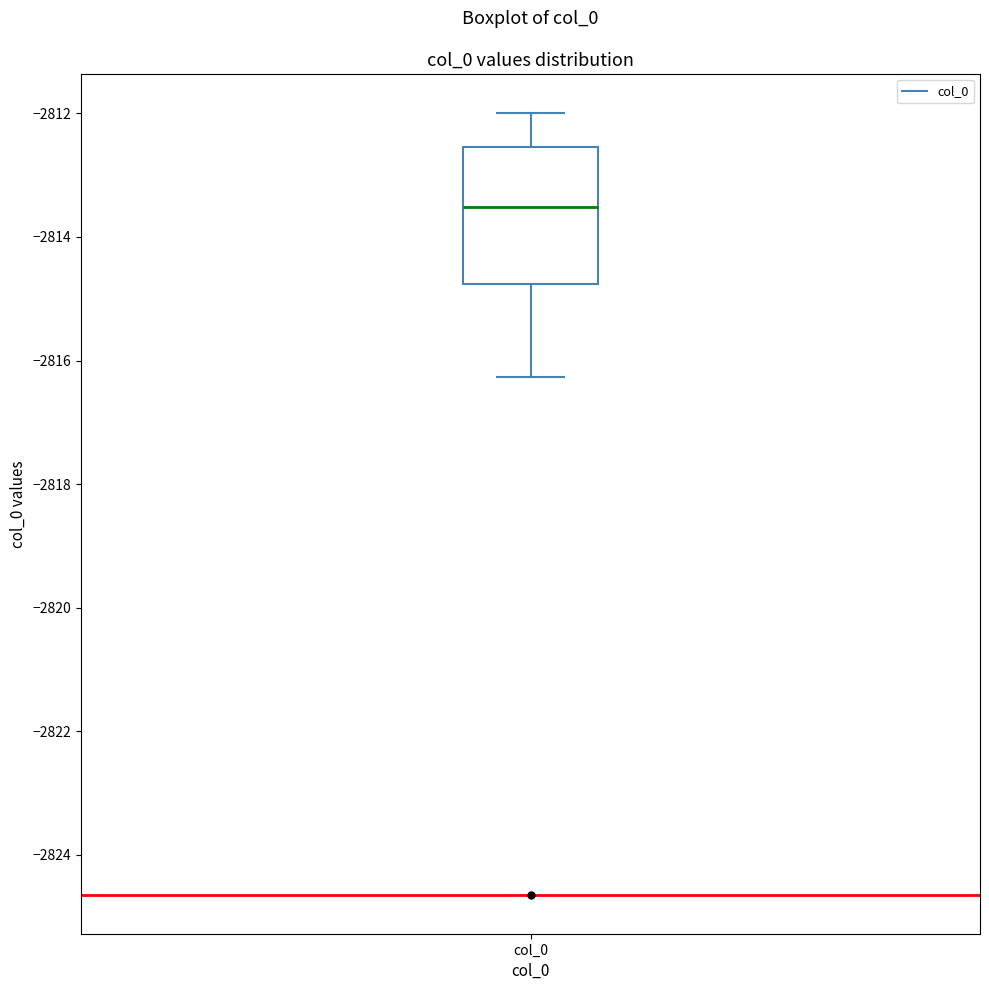

Transcribe this box plot: give where the median line is, the range the box spans, and where the two whiskers end, as read against the y-axis. The values are not printed on the chart, so give them approximately, as read against the axis.

median -2813.6, box -2814.8 to -2812.6, whiskers -2816.2 to -2812.0